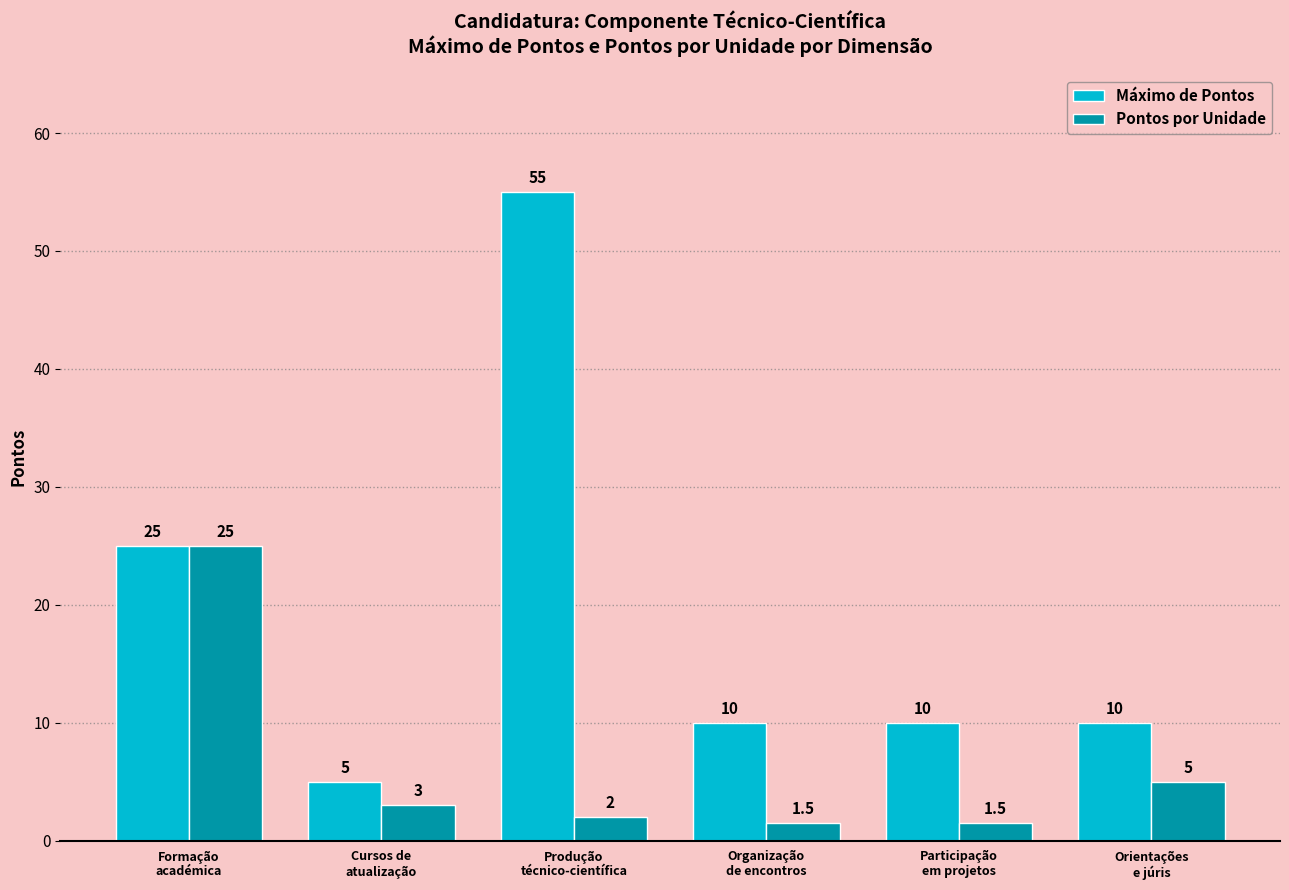

Is the value of Pontos por Unidade at Formação
académica greater than the value of Máximo de Pontos at Cursos de
atualização?

Yes